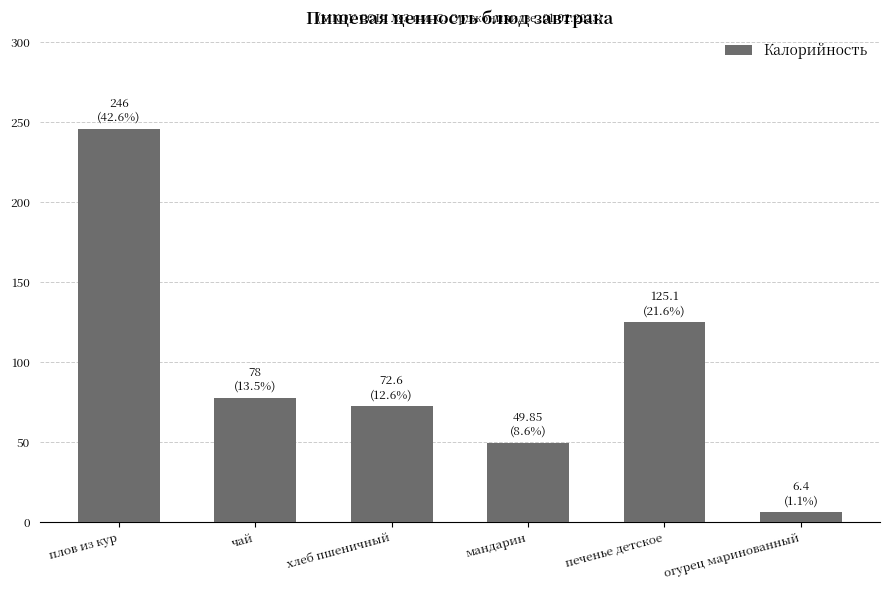

What position from the right is огурец маринованный?

1